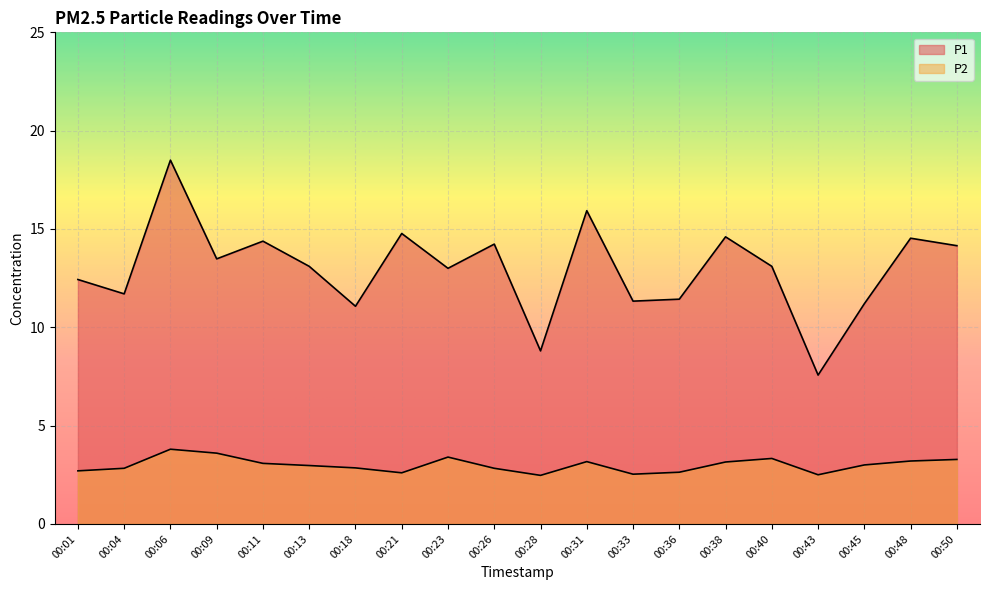

Does the chart display data point markers on the line(s)?

No